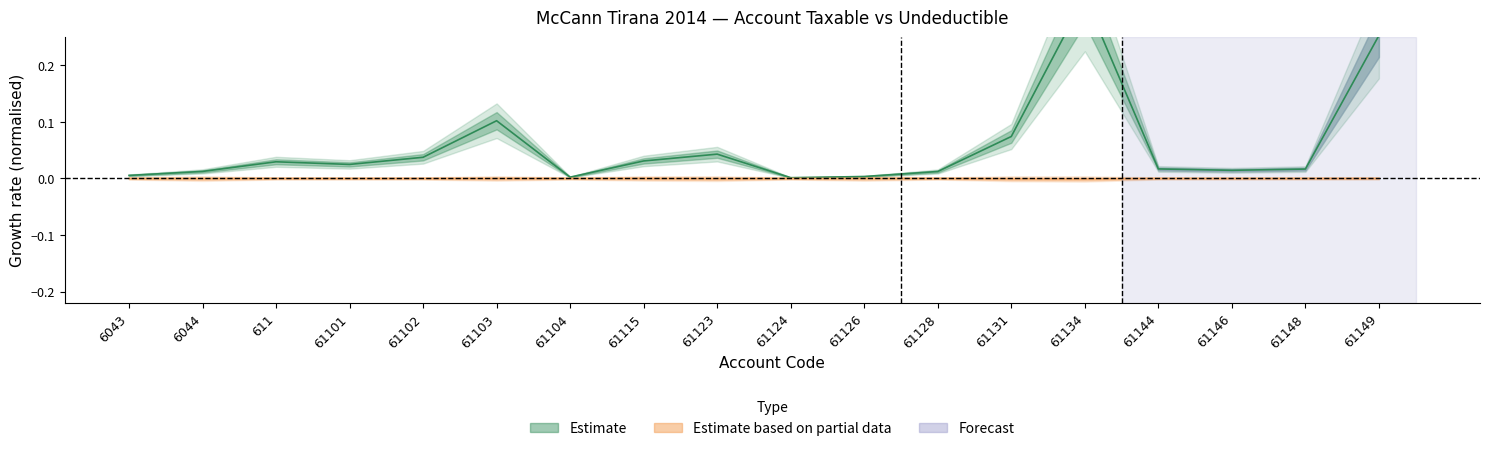

Where is the first local maximum for Taxable?

611